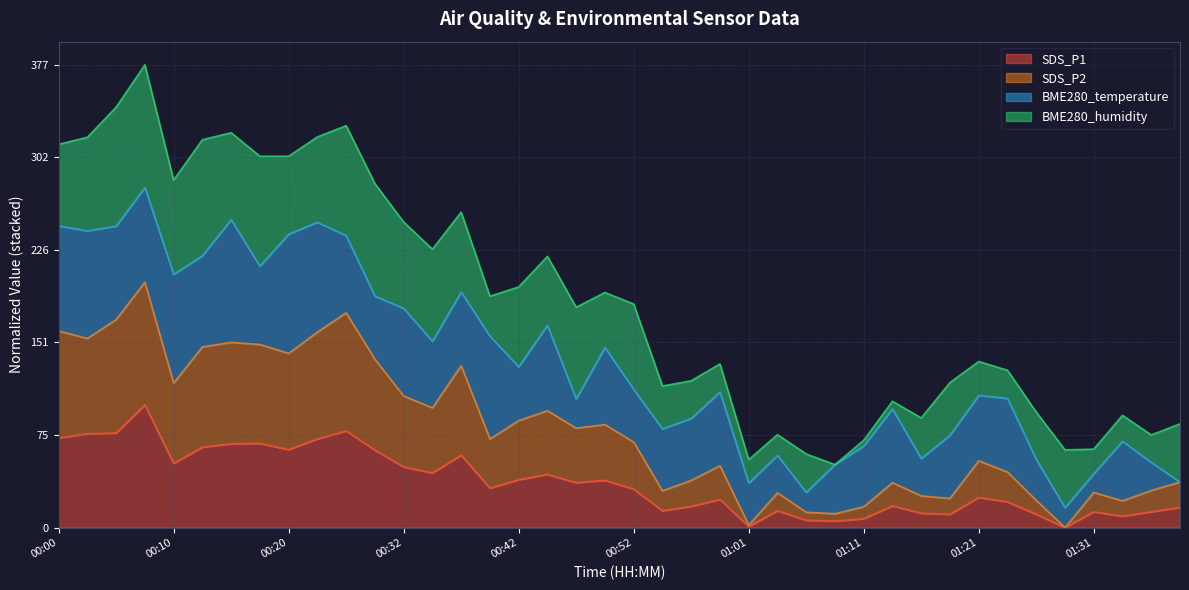

What is the highest value of the SDS_P1 series?

100.0